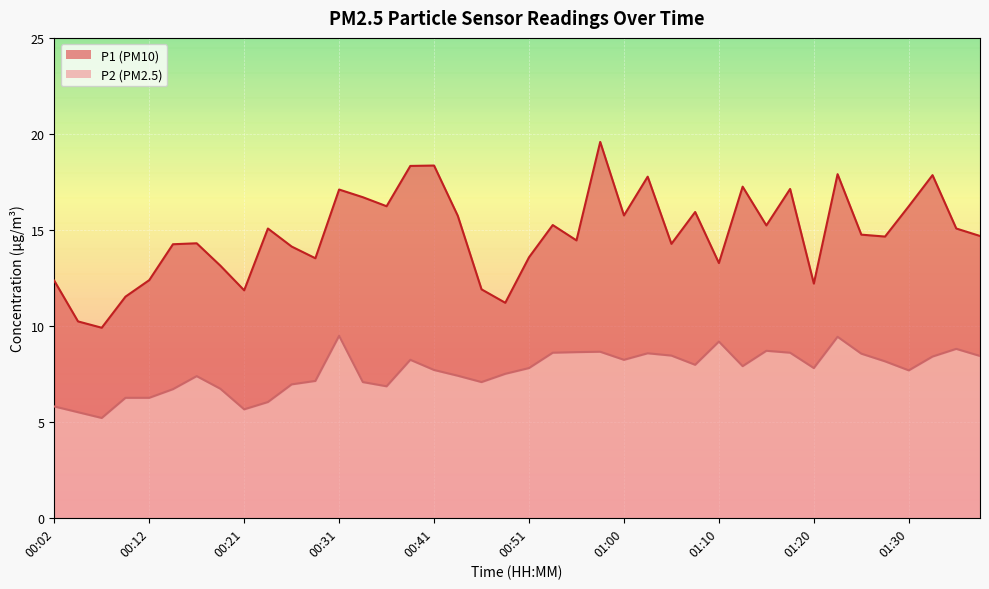

At which label is P2 closest to 7?

00:26